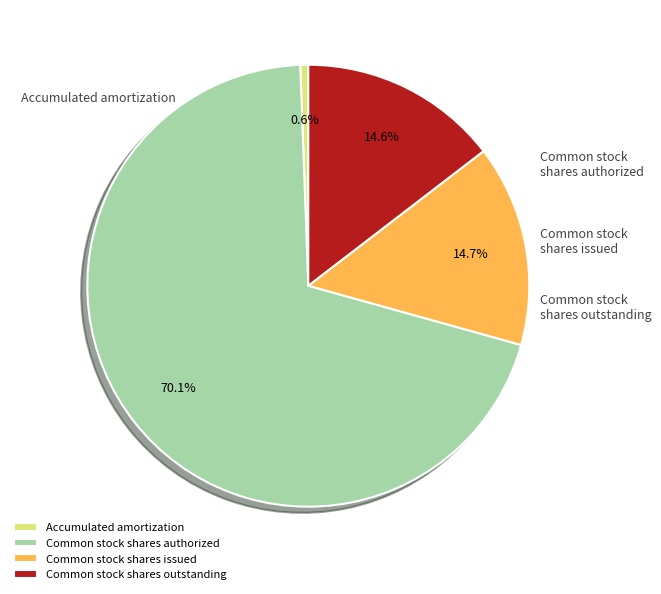

Is it true that Accumulated amortization is 1% of the pie?

True